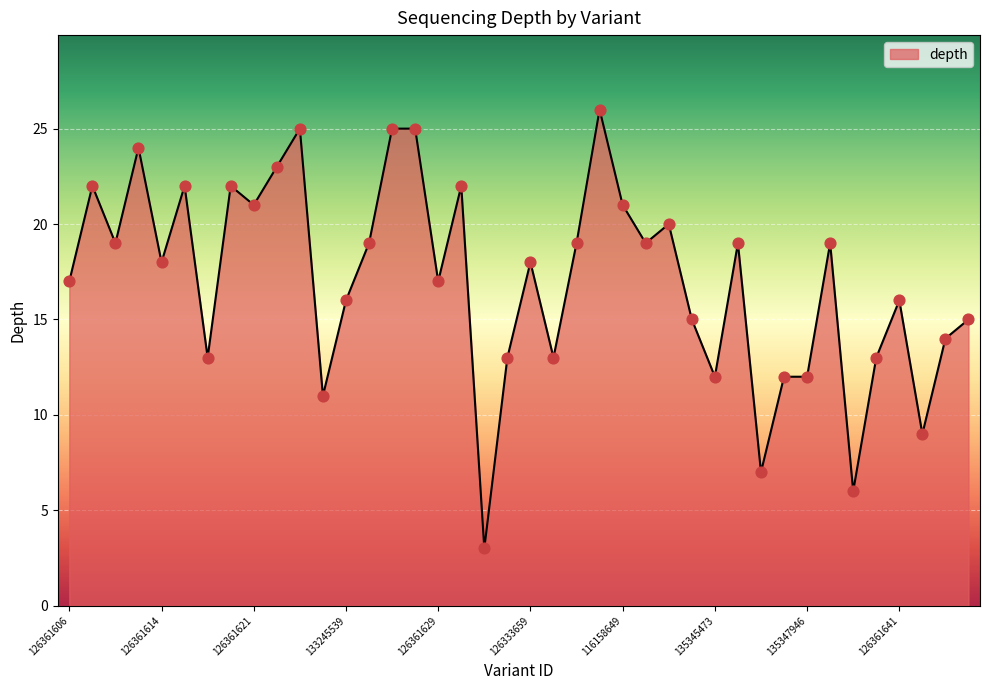

What is the difference between the maximum and minimum values?

23